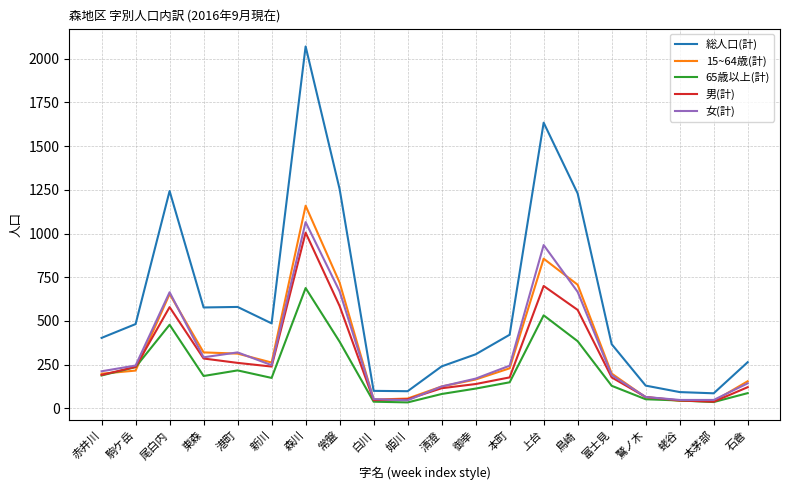

The 男(計) series shows 700 at 上台. True or false?

True